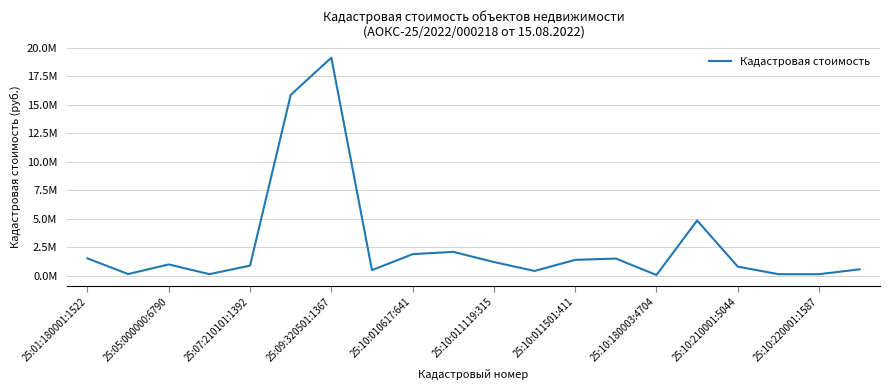

What is the difference between the maximum and minimum values?

19081827.6